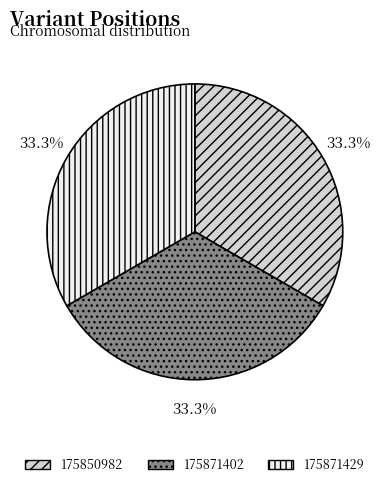

How much of the chart is everything except 175850982?

66.7%